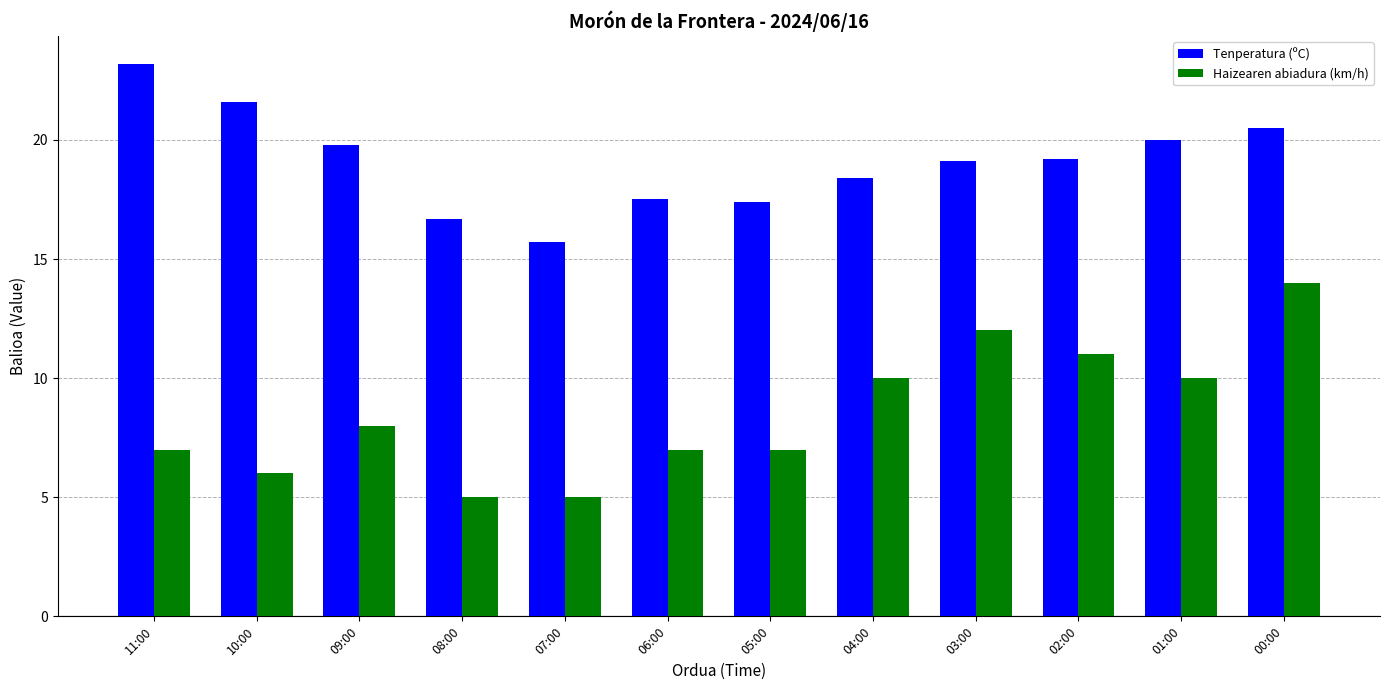

What is the difference between the Tenperatura (ºC) values at 05:00 and 06:00?

0.1